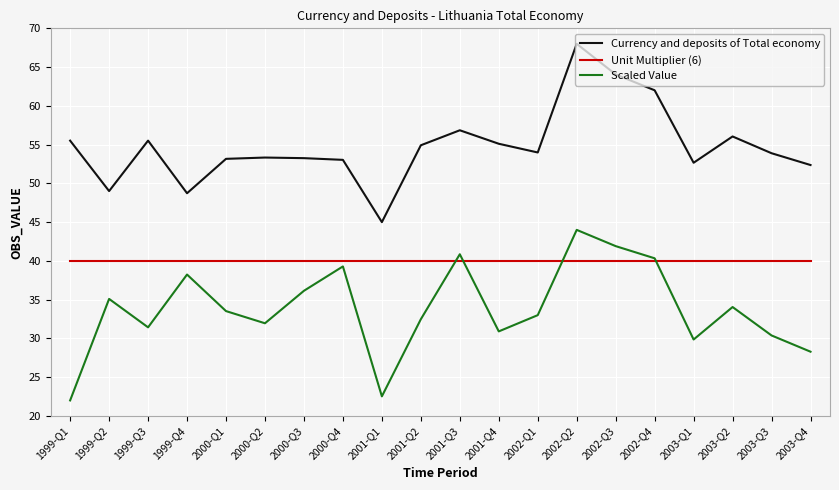

What is the sum of all Scaled Value values?

676.2